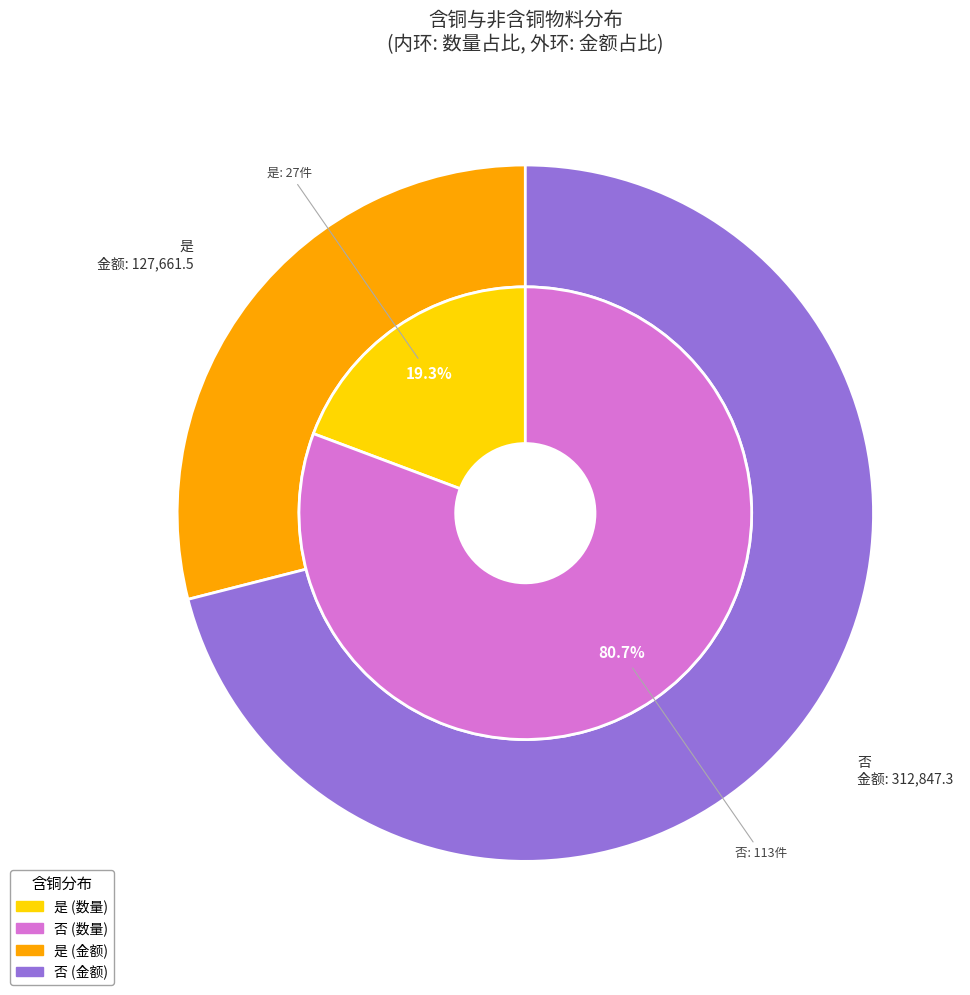

Is 是 the majority of the pie?

No